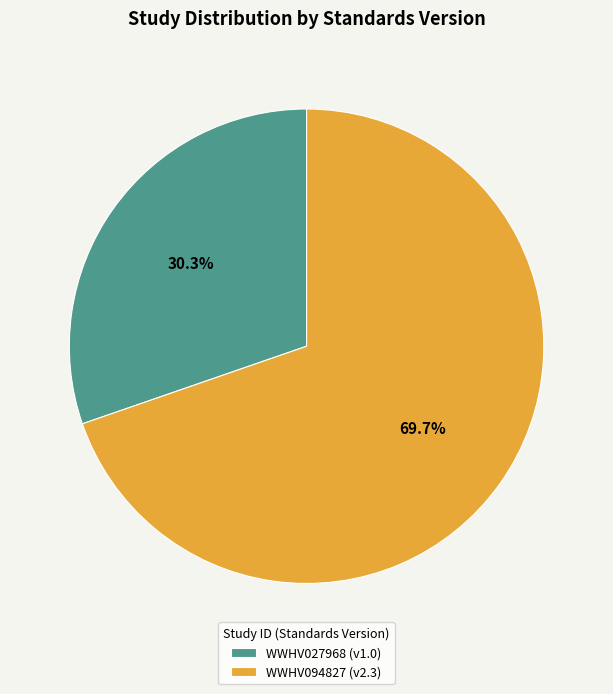

To the nearest percent, what portion does WWHV094827 represent?

70%